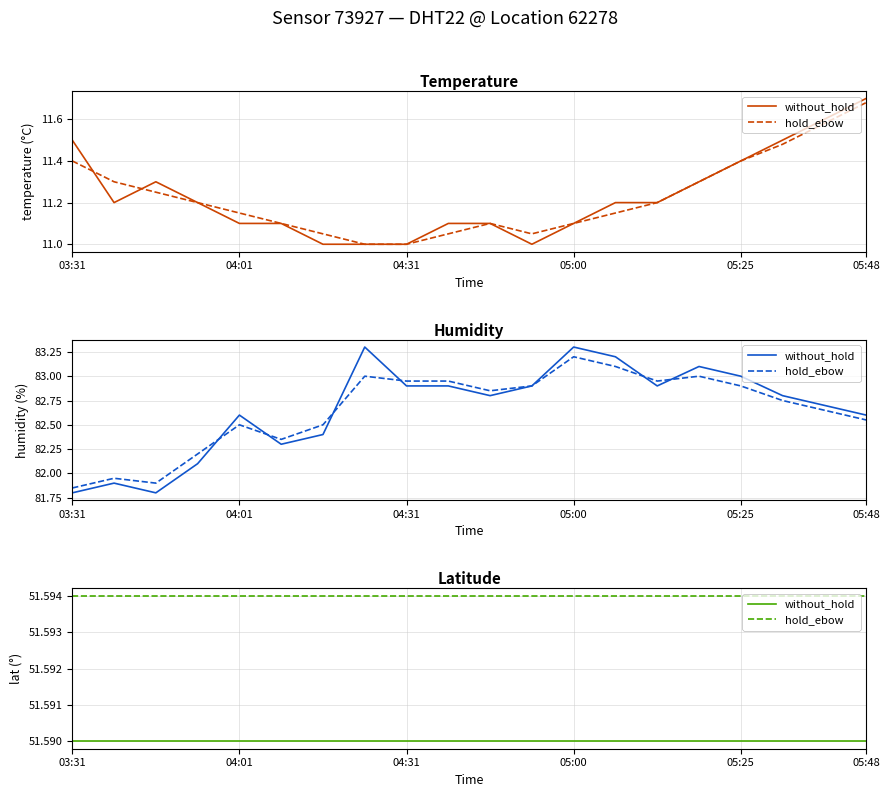

At which label does without_hold reach its minimum?

03:31